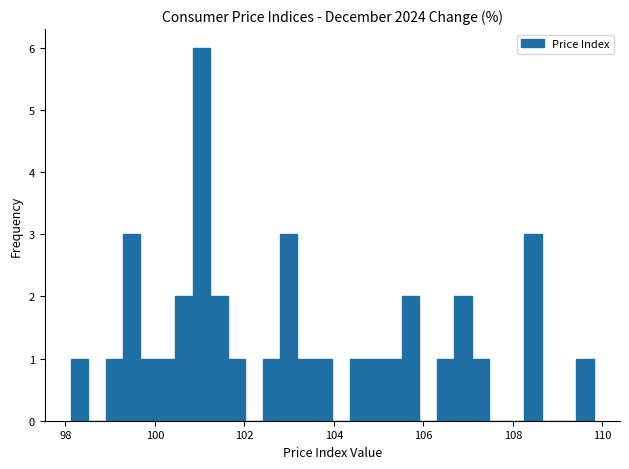

Read against the x-axis, roughly where is the centre of the tallest bar?

101.0